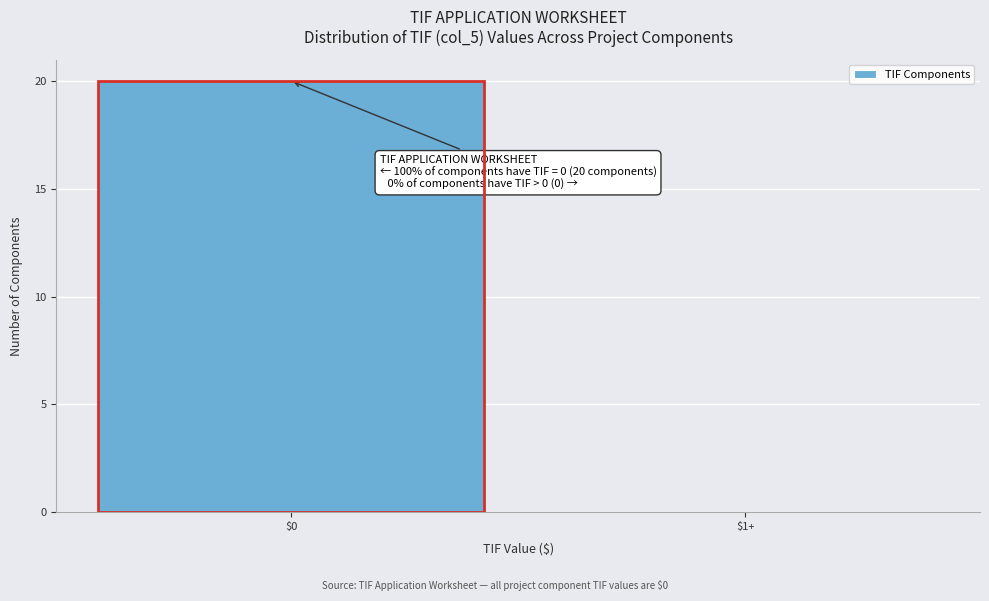

The value at $1+ is 9. True or false?

False